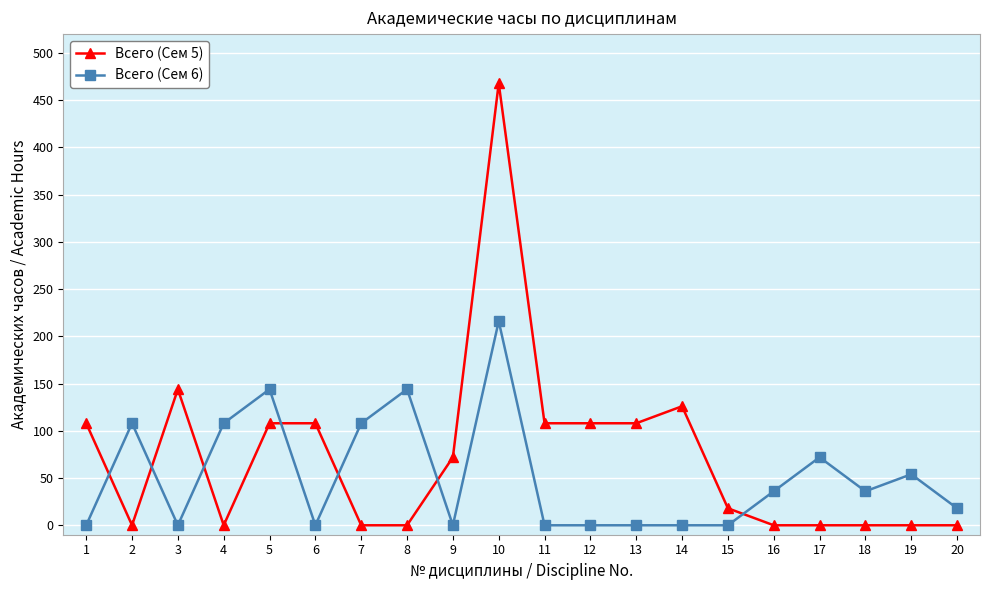

What is the sum of the Всего (Сем 5) values at 20 and 9?

72